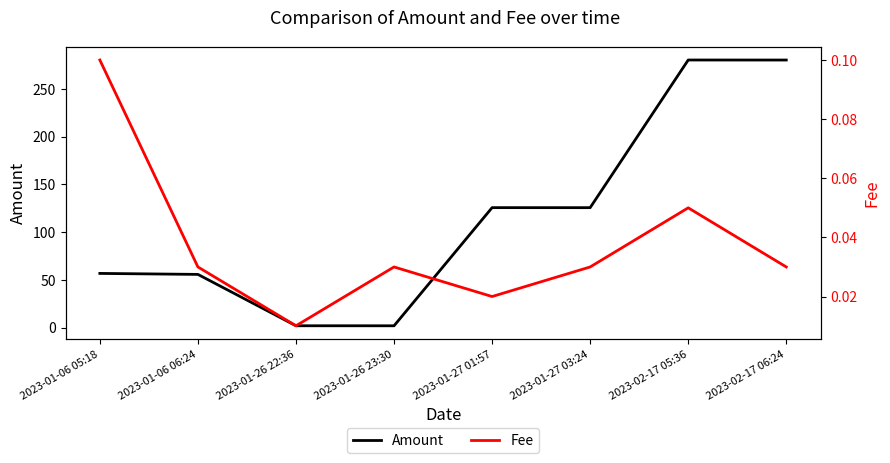

True or false: Fee and Amount cross at least once.

False